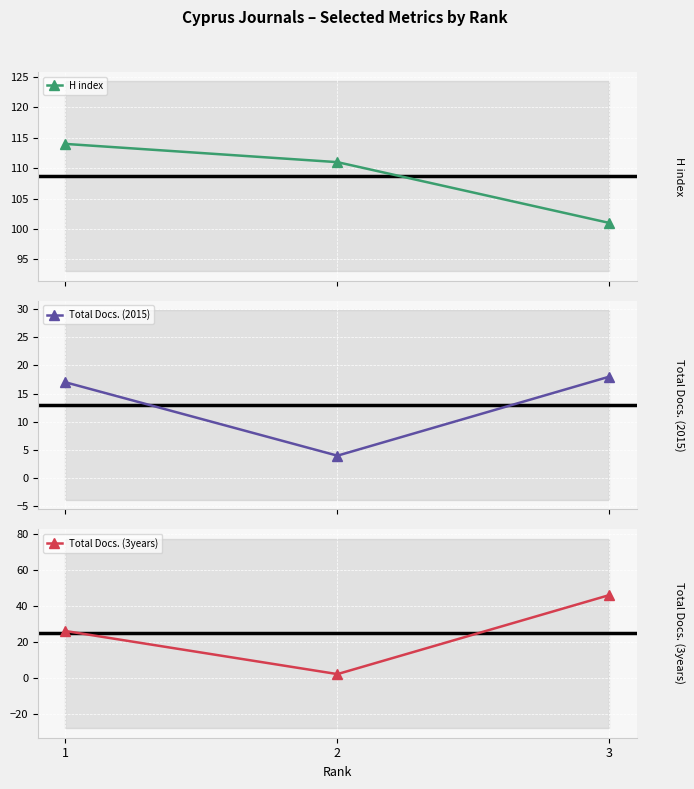

How many values in the Total Docs. (2015) series exceed 17?

1